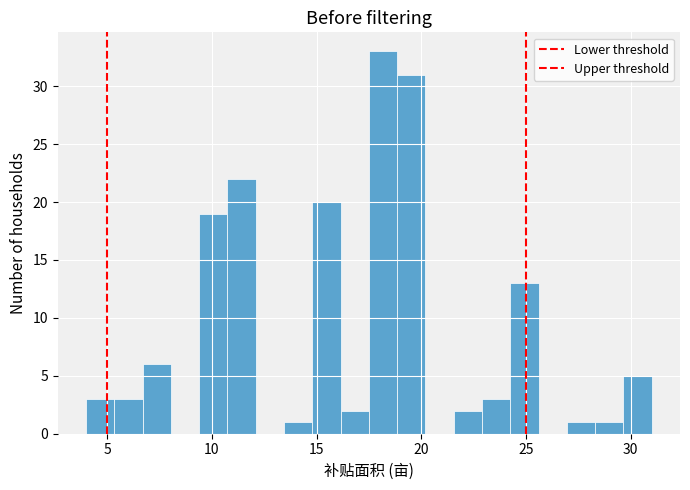

Read against the x-axis, roughly where is the centre of the tallest bar?

18.0